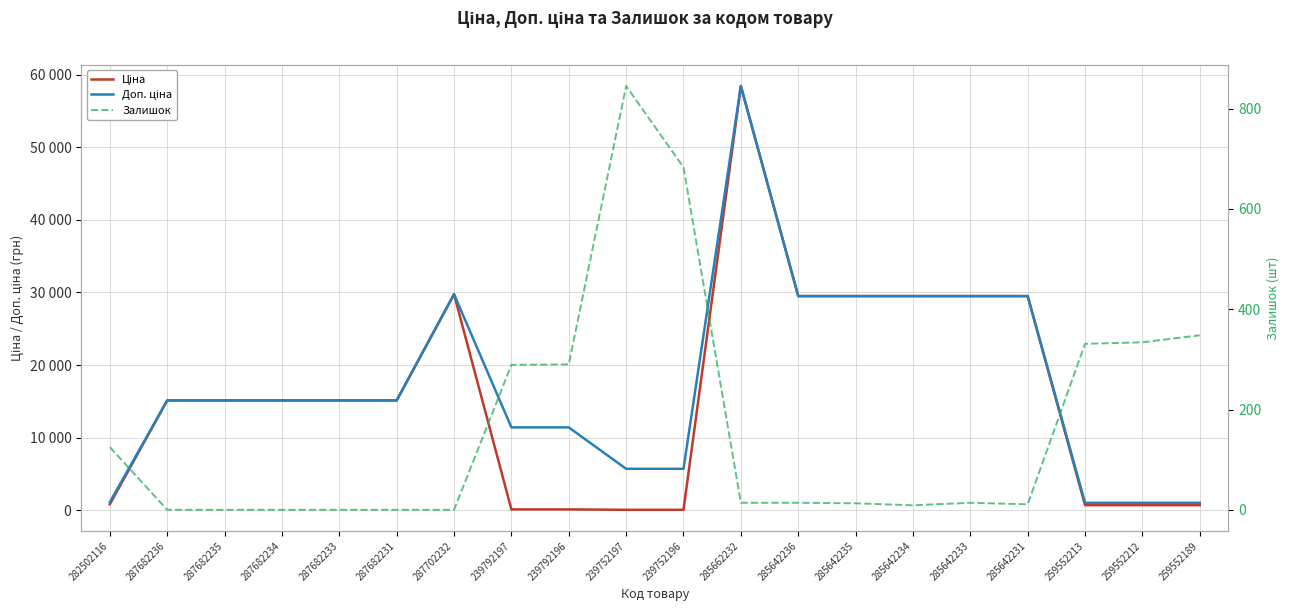

Where is Ціна nearest to the value 29241?

285642236